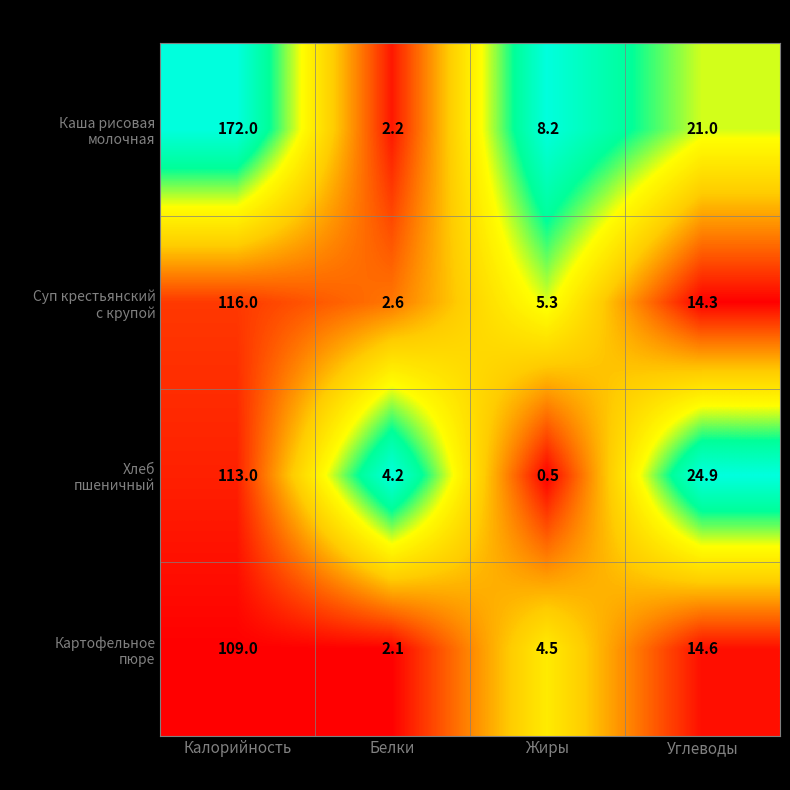

What is the spread (max minus min) of values at Калорийность?

63.0